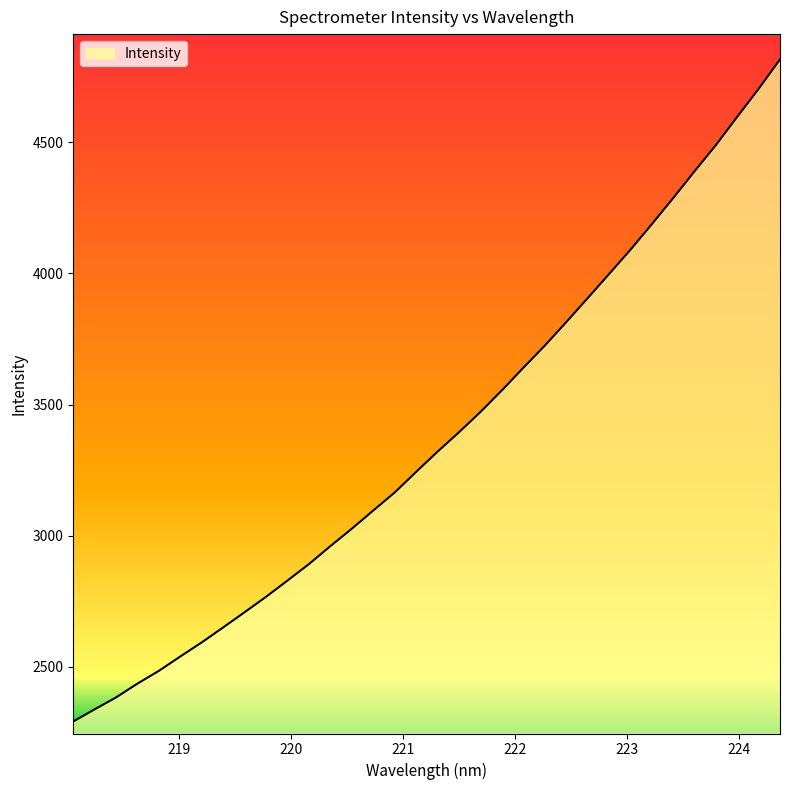

What is the minimum value shown in the chart?

2291.6